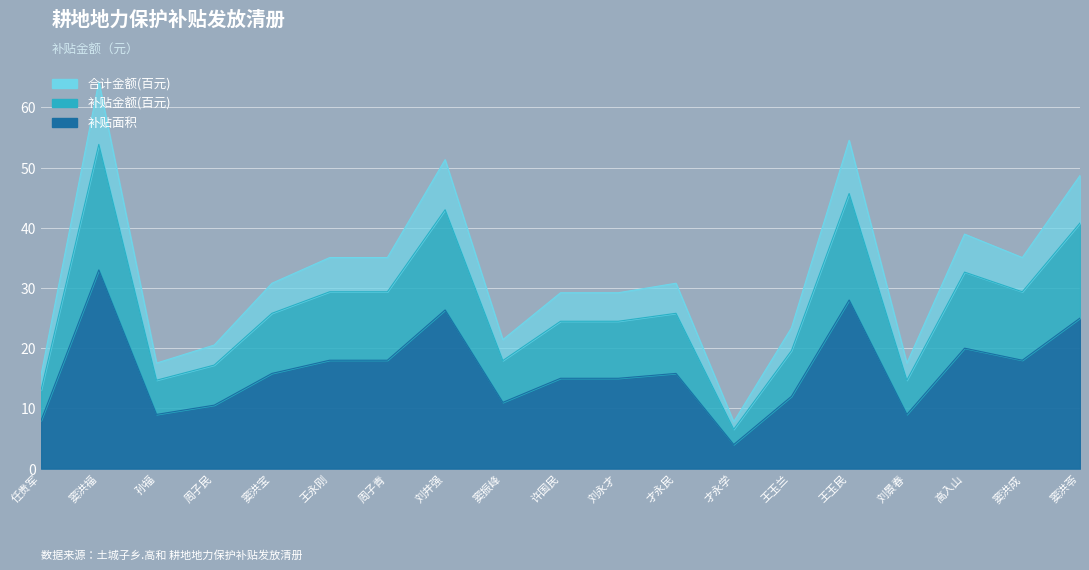

At which category does 补贴金额 reach its first local peak?

窦洪福